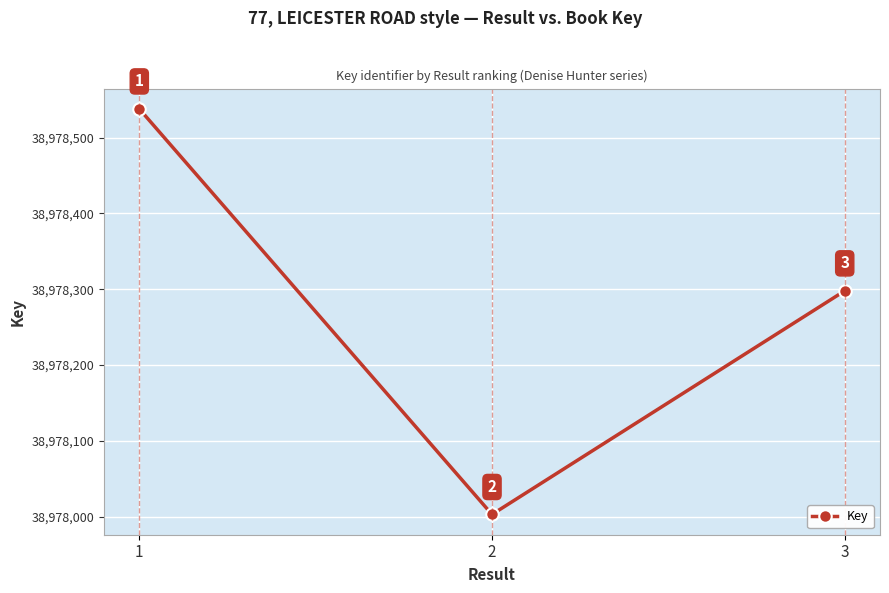

What is the change in value from 2 to 3?

+295